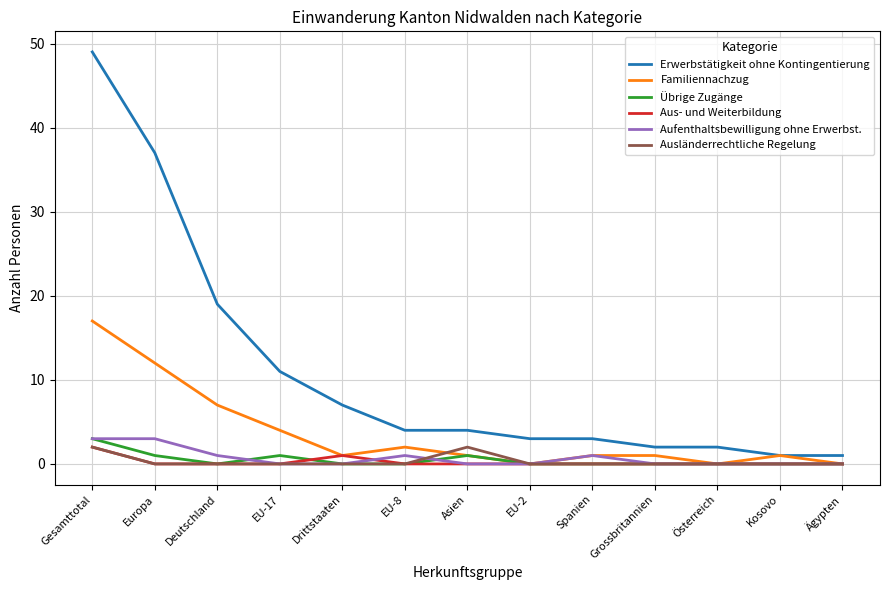

At which category does the chart reach its peak across all series?

Gesamttotal